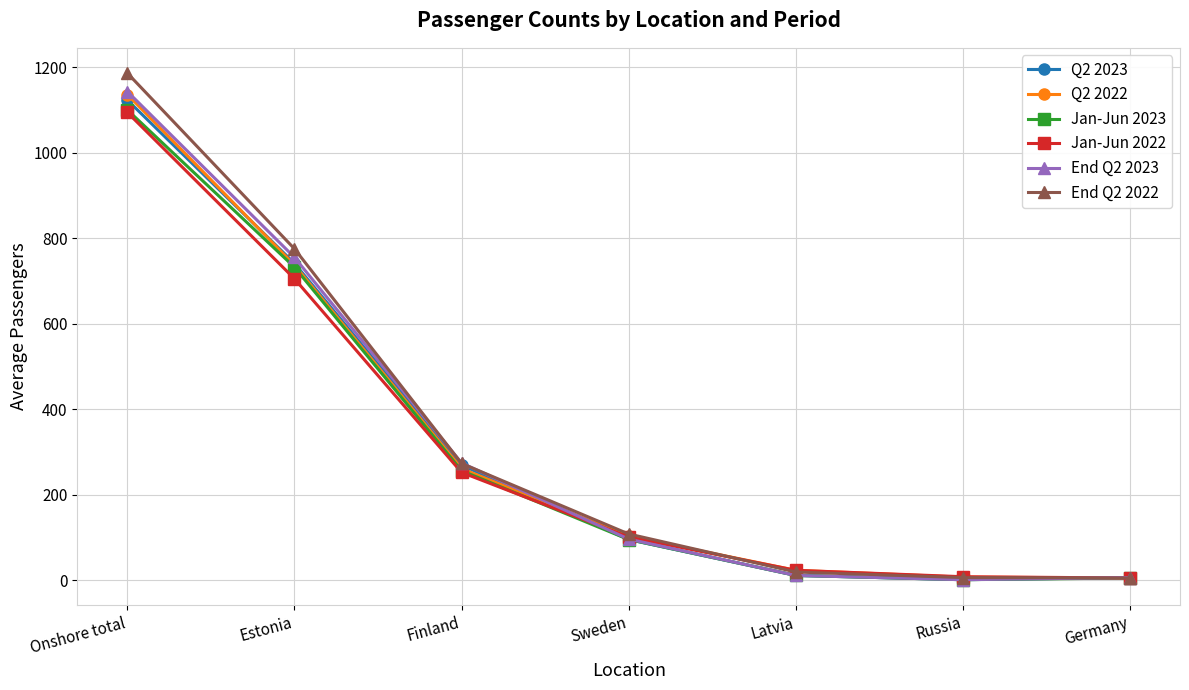

What are all the series names shown in the legend?

Q2 2023, Q2 2022, Jan-Jun 2023, Jan-Jun 2022, End Q2 2023, End Q2 2022